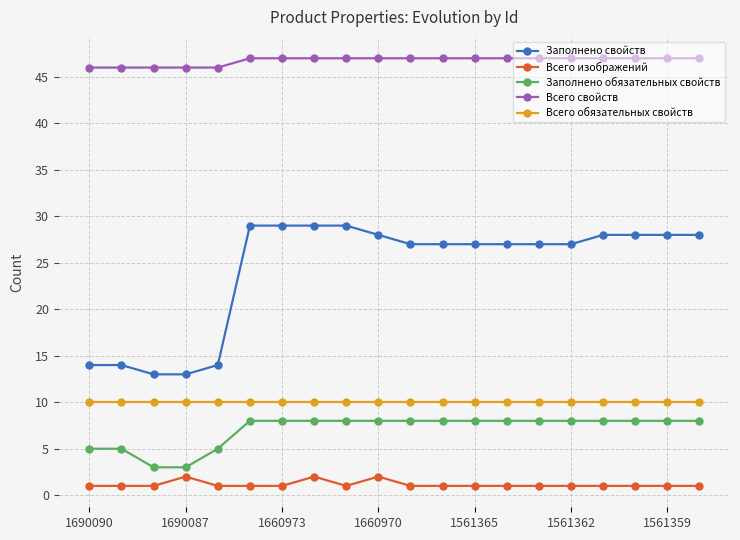

Which series has the widest spread of values?

Заполнено свойств